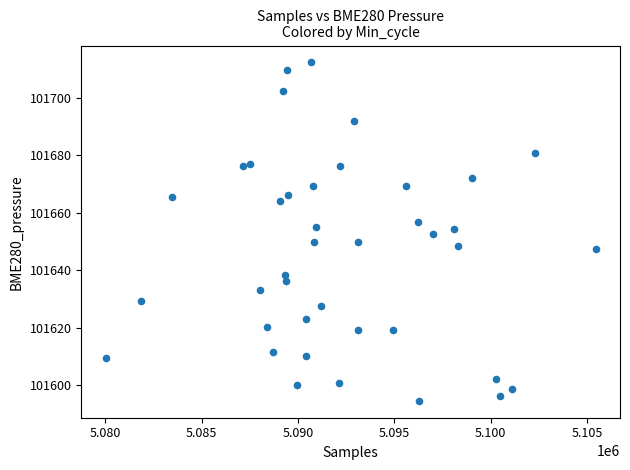

What is the range of Y values (max minus min)?

117.8